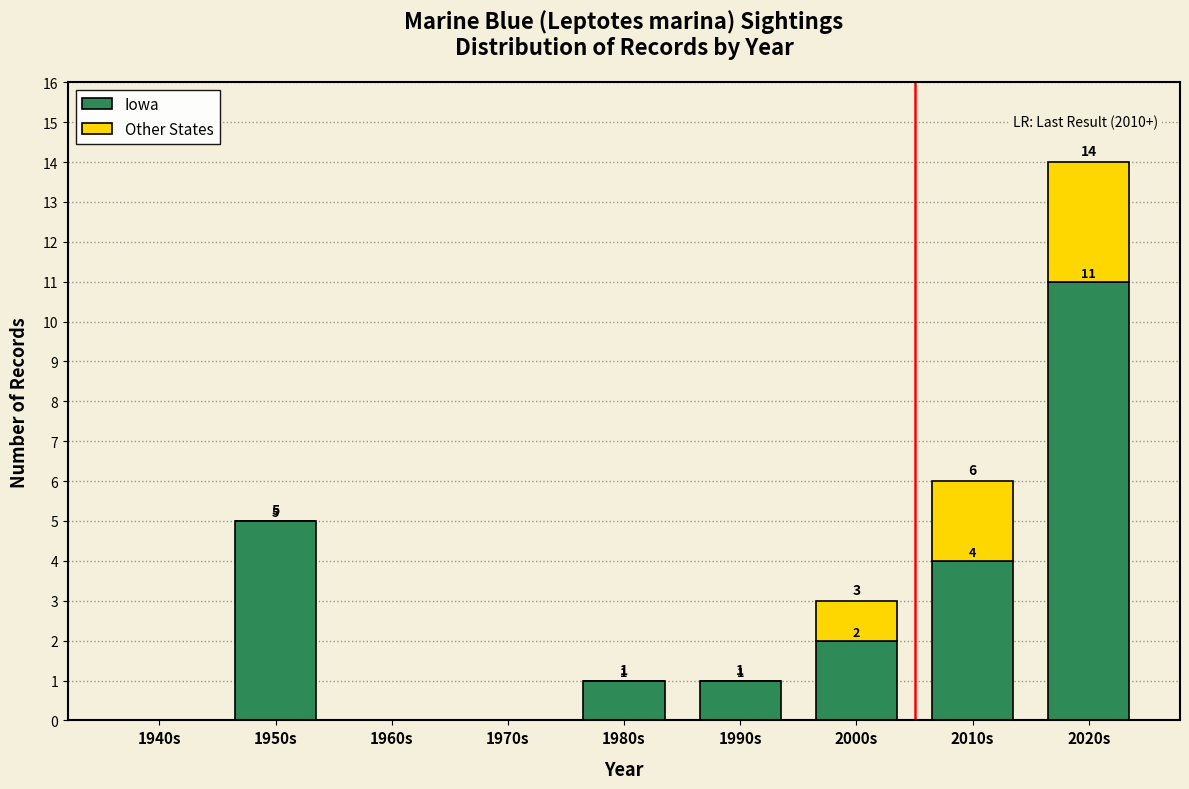

Reading left to right, what are the values for Iowa?

1940s=0	1950s=5	1960s=0	1970s=0	1980s=1	1990s=1	2000s=2	2010s=4	2020s=11